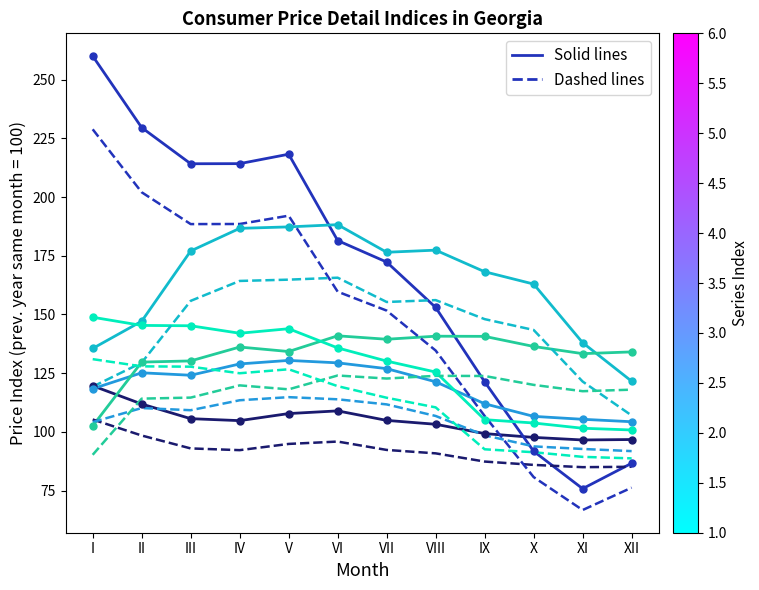

What is the total value across all series at VI?

1663.1